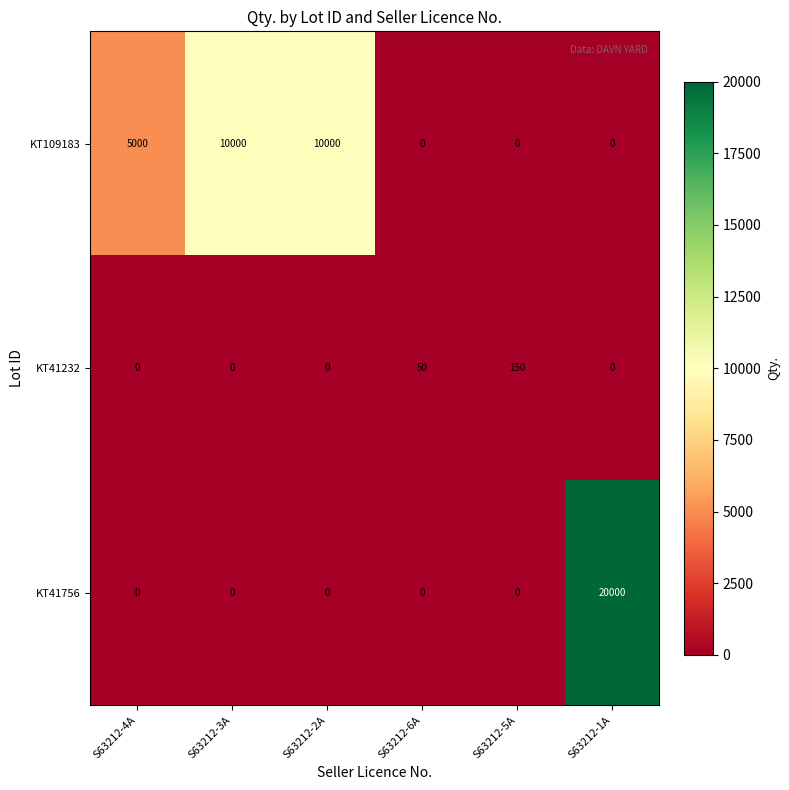

What is the average value of the KT41232 series?

33